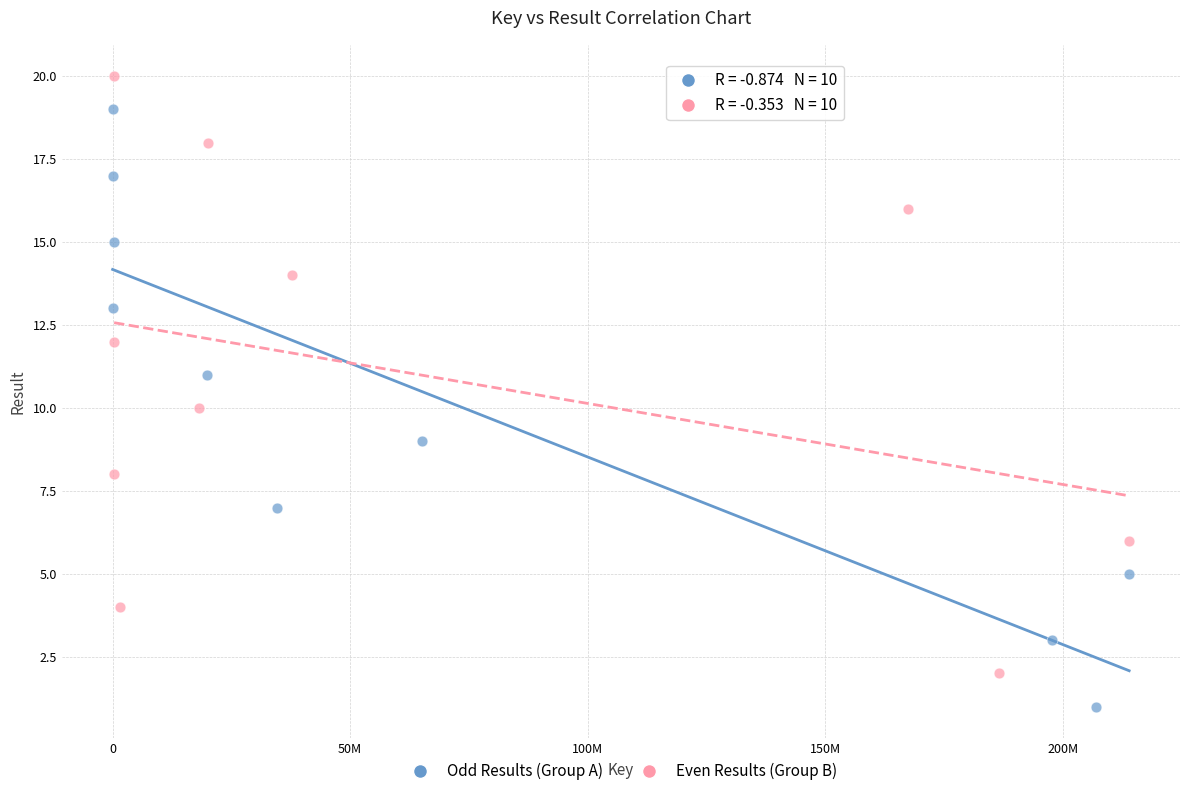

Which series reaches the maximum Y coordinate?

Even Results (Group B)